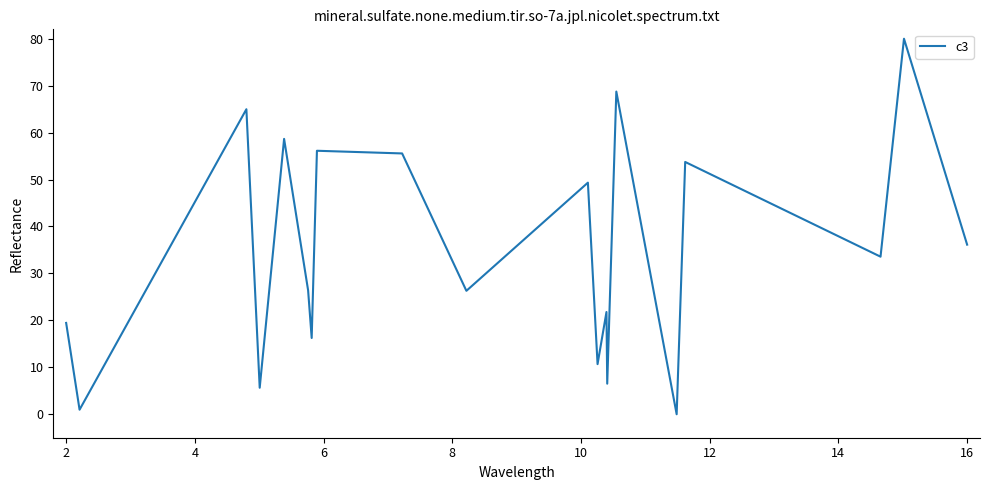

What is the maximum value shown in the chart?

80.0